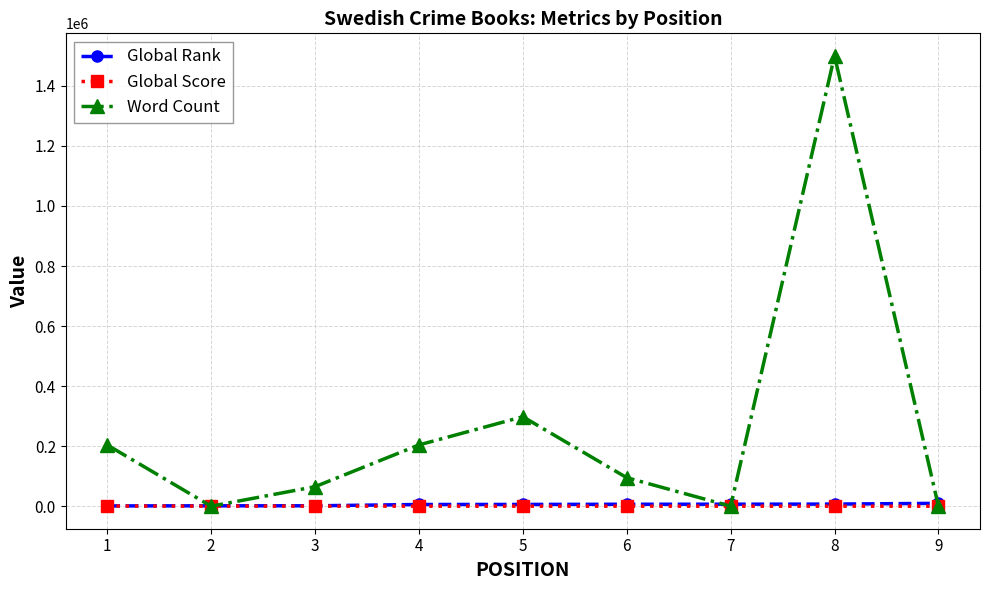

What is the total value across all series at 8?

1507095